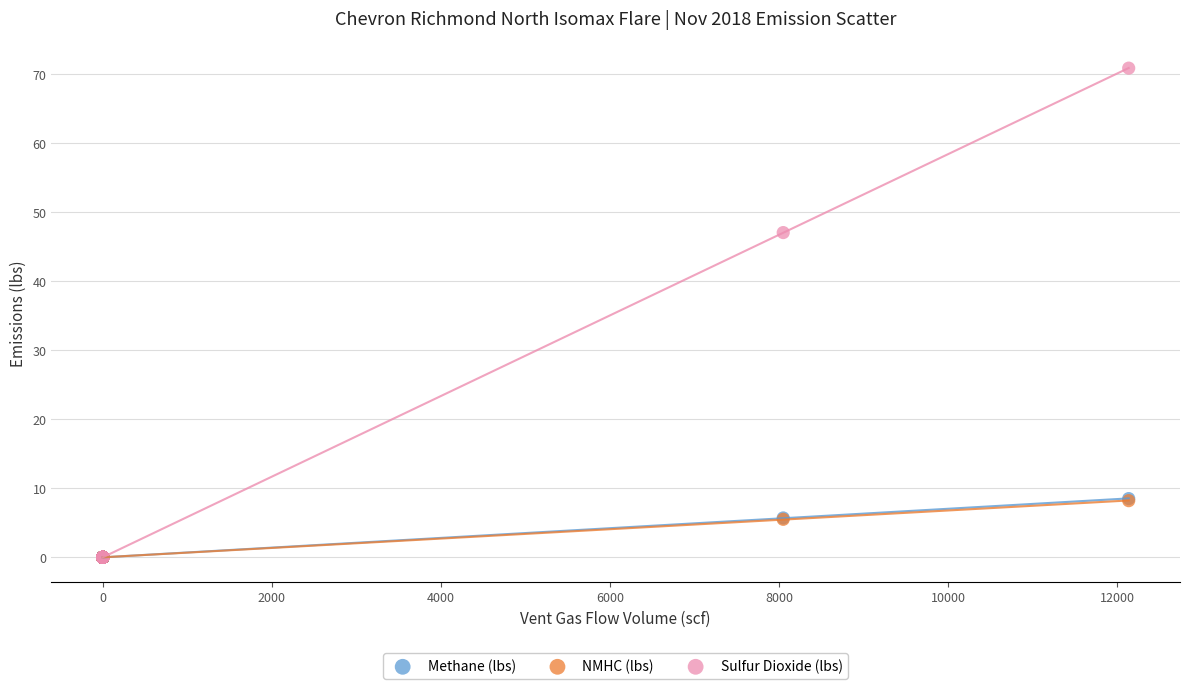

Which series has the widest spread of Y values?

Sulfur Dioxide (lbs)